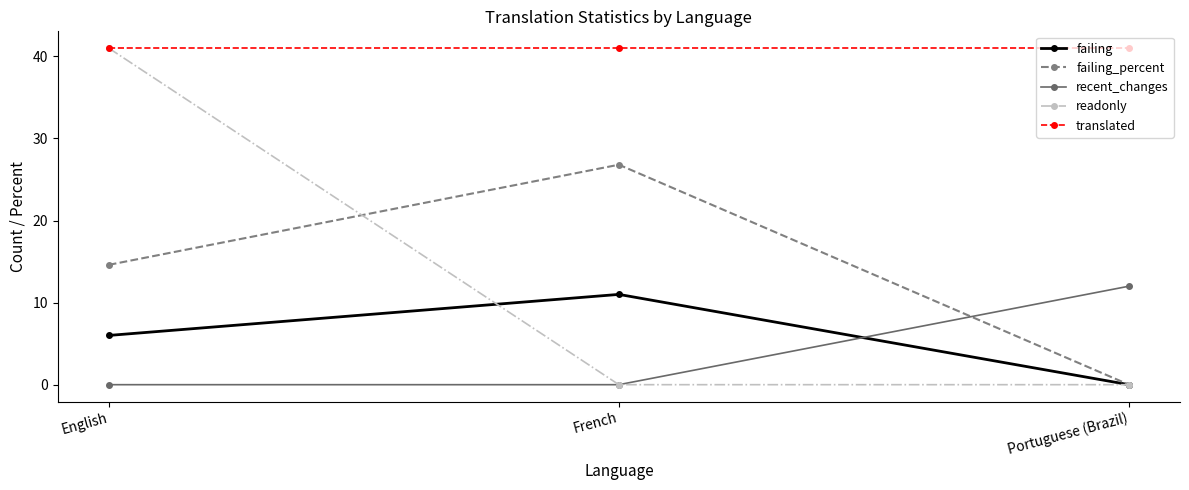

At how many categories does at least one series exceed 15?

3